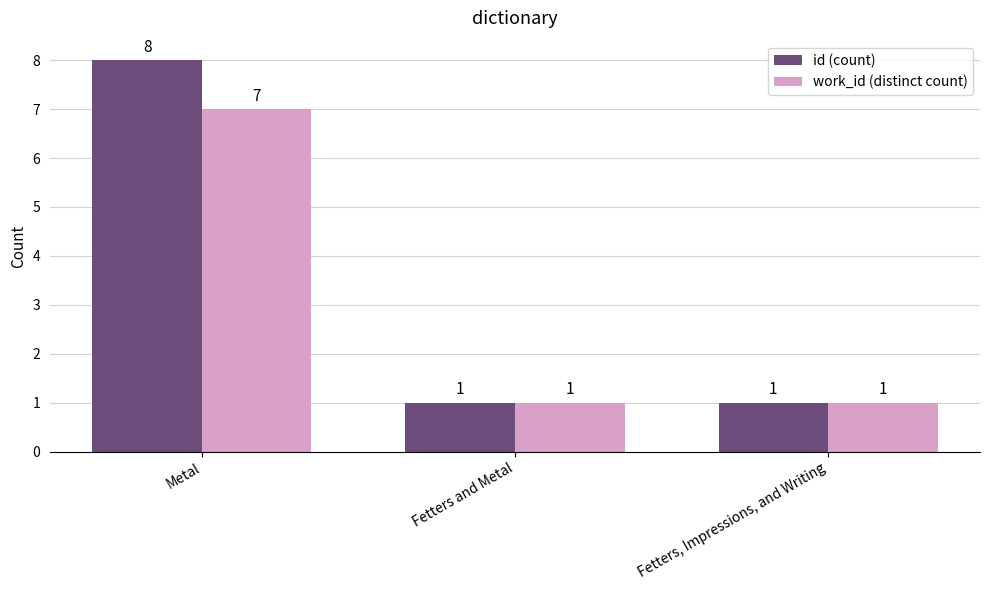

Reading right to left, transcribe all the data shown in this chart.

id (count): 1	1	8
work_id (distinct count): 1	1	7